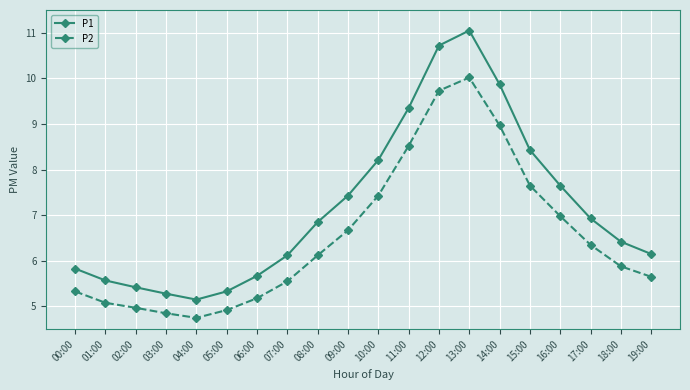

Which series has the largest total across all categories?

P1